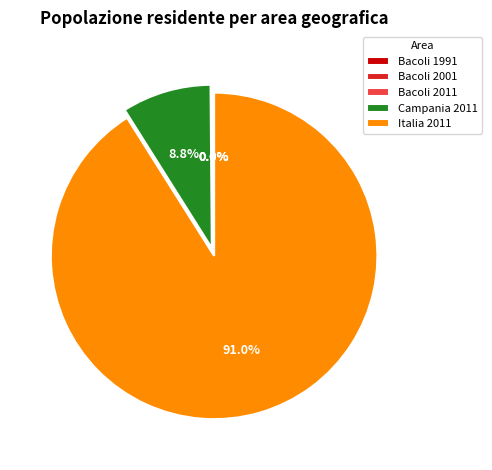

Which has a higher value, Italia 2011 or Campania 2011?

Italia 2011